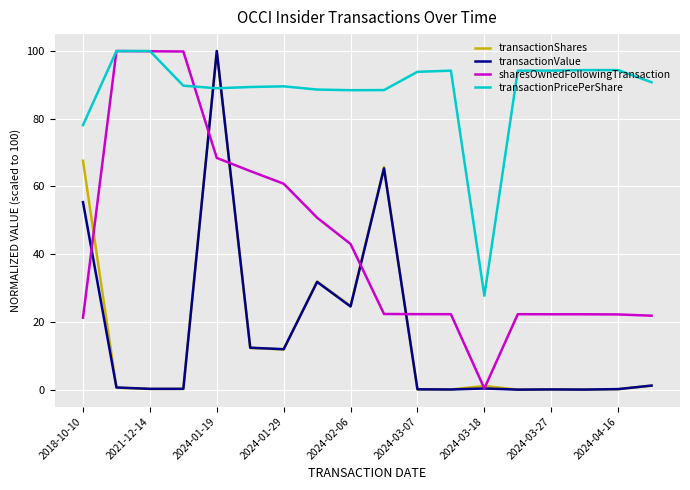

True or false: transactionPricePerShare and transactionValue intersect in this chart.

True